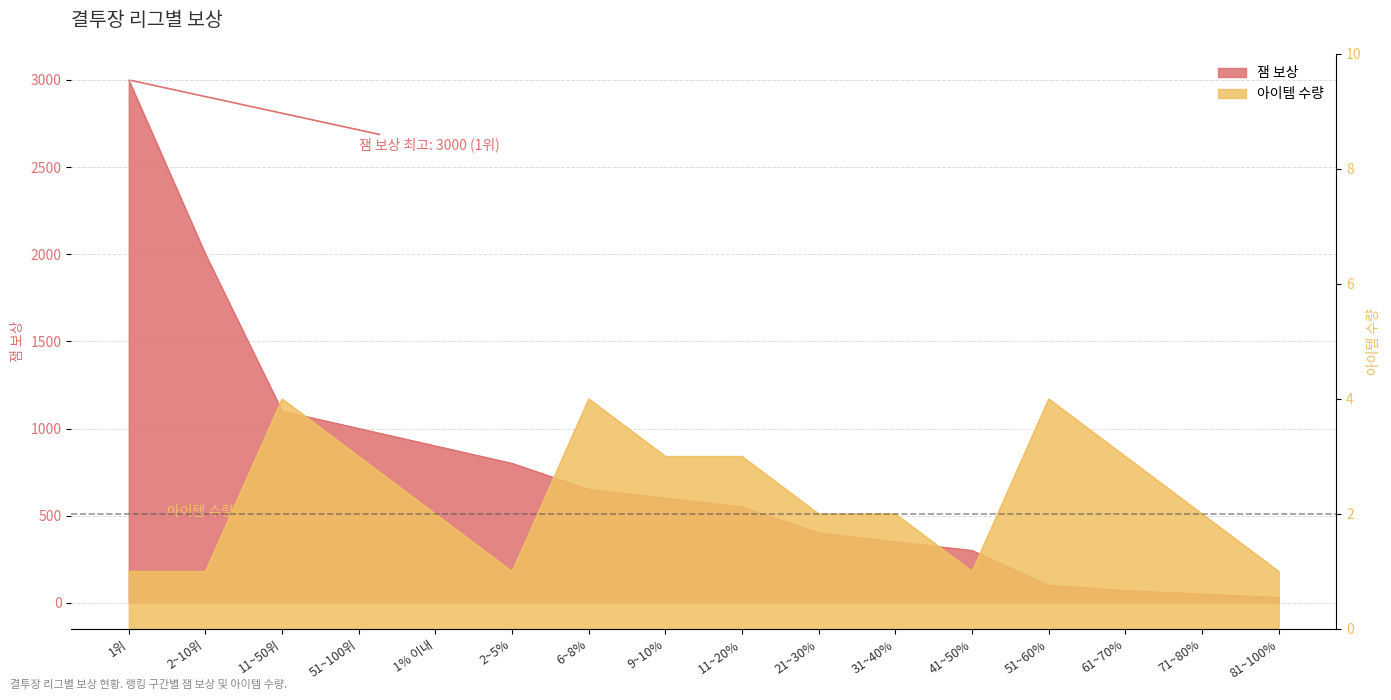

What are all the series names shown in the legend?

잼 보상, 아이템 수량